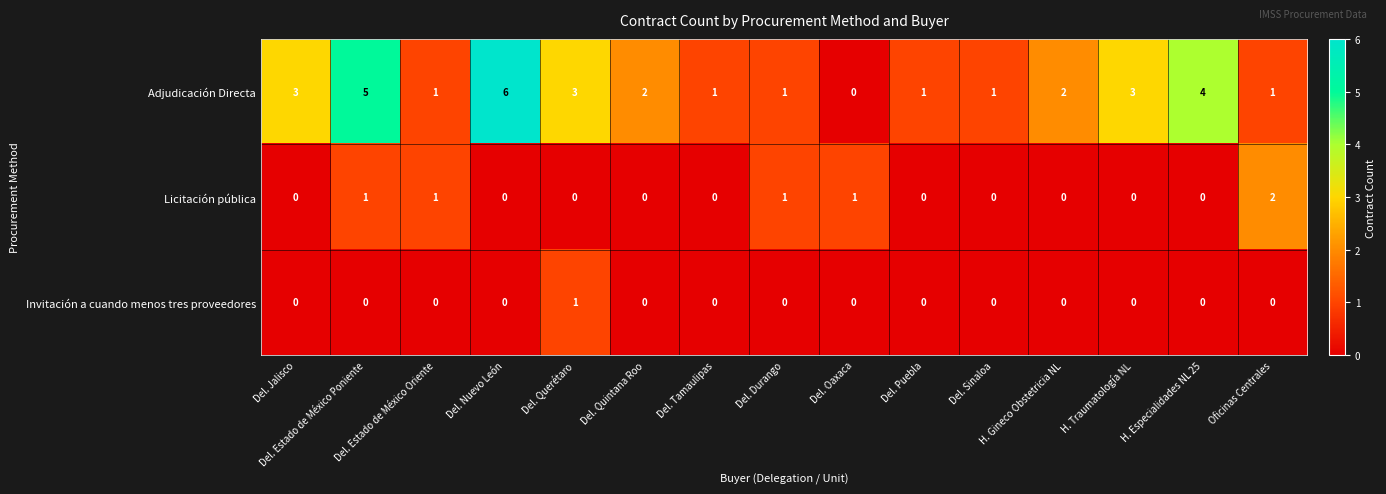

How many Licitación pública values are between 0 and 1?

14